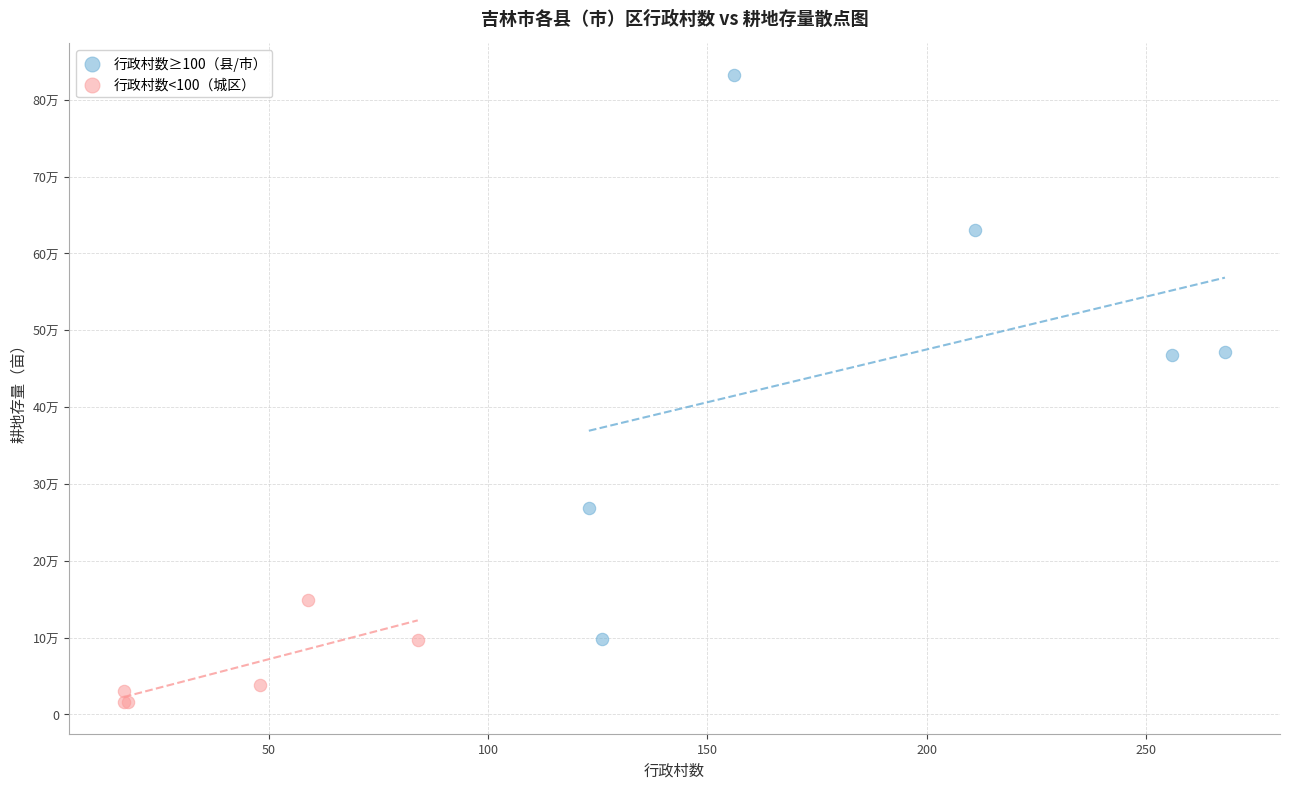

Which series reaches the maximum Y coordinate?

行政村数≥100（县/市）